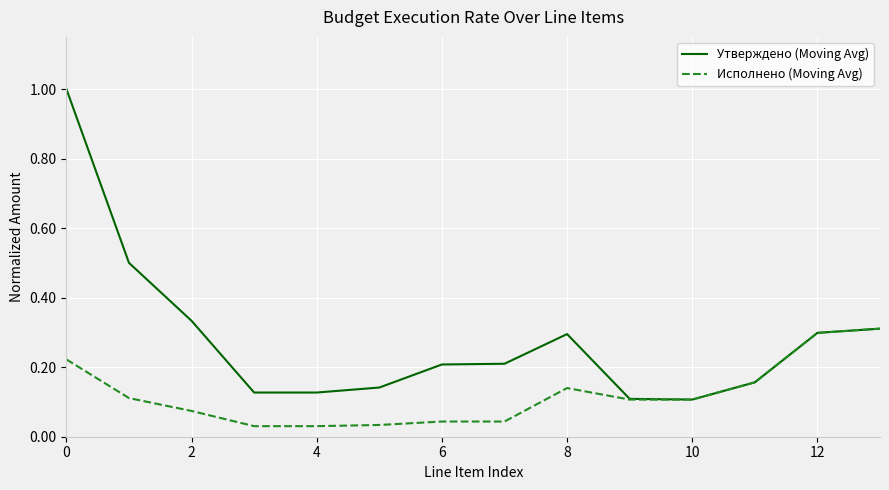

Which series has the largest total across all categories?

Утверждено (Moving Avg)